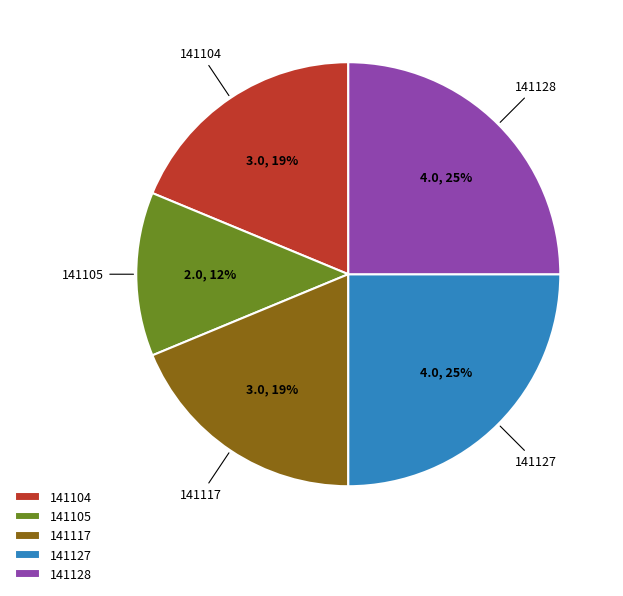

Combined, do 141105 and 141127 account for over 50%?

No